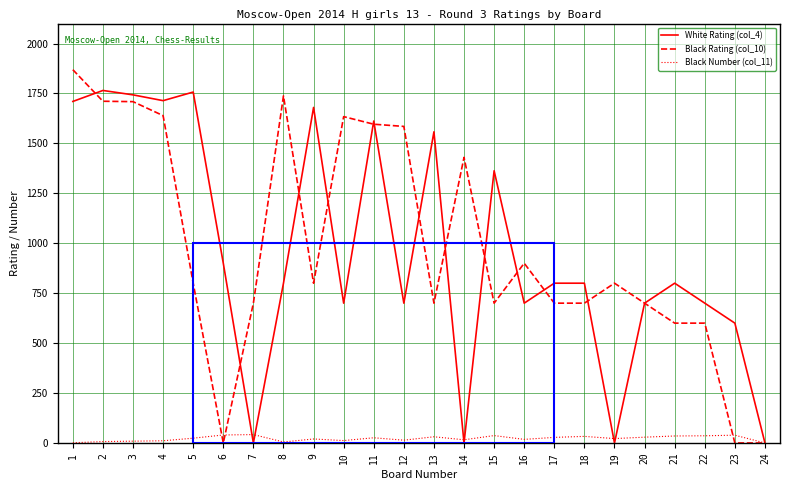

True or false: Black Number (col_11) has a value of 37 at 15.

True